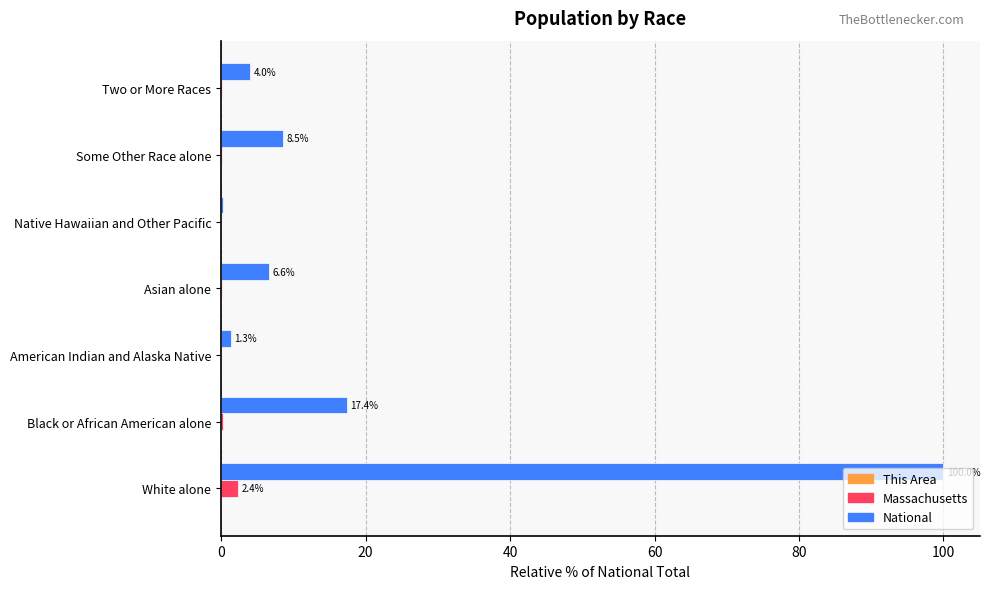

At which label does Massachusetts reach its peak?

White alone